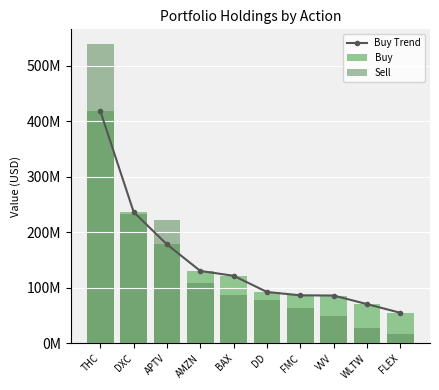

What are all the series names shown in the legend?

Buy Trend, Buy, Sell